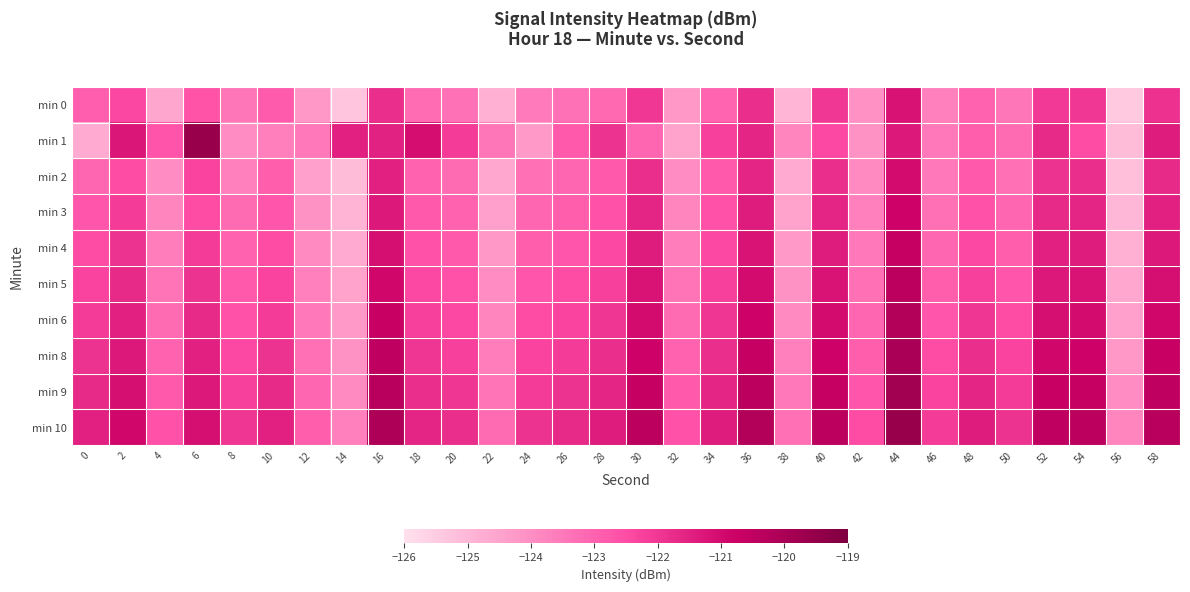

At which category is the sum across all series the highest?

44